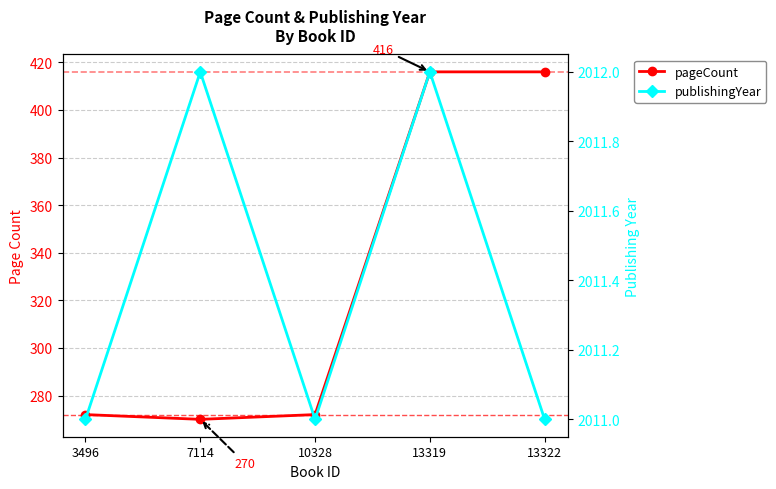

What is the value of the pageCount point at the 3rd from the left?

272